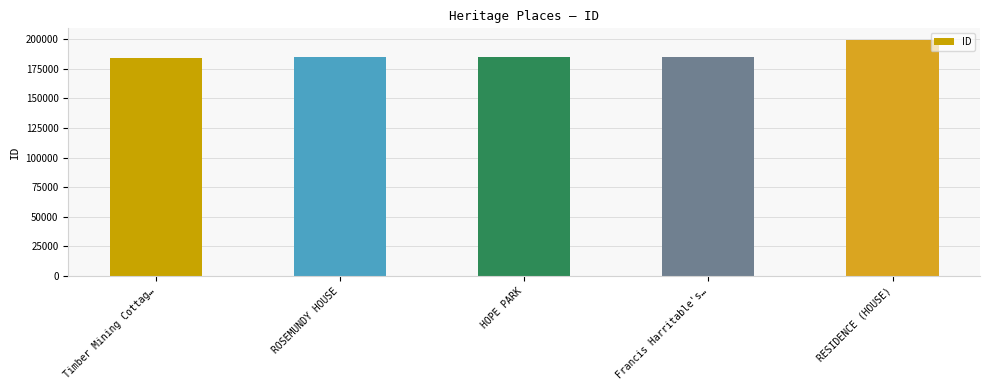

Count the number of data series in this chart.

1